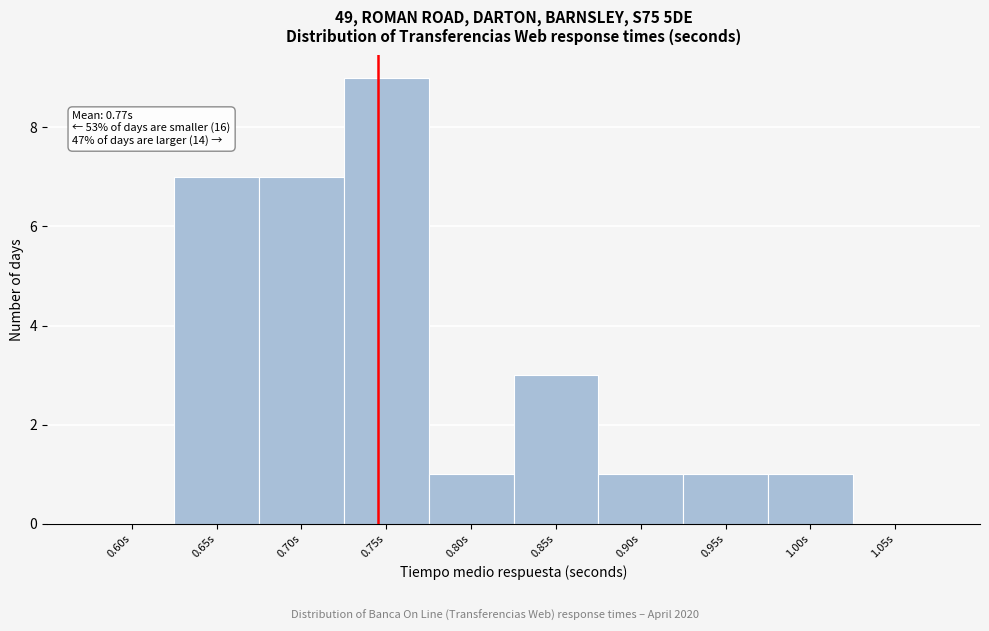

Reading left to right, list all the values displayed in this chart.

0.60s=0	0.65s=7	0.70s=7	0.75s=9	0.80s=1	0.85s=3	0.90s=1	0.95s=1	1.00s=1	1.05s=0